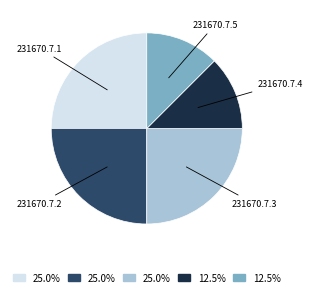

Is there any slice that represents more than half of the pie?

No